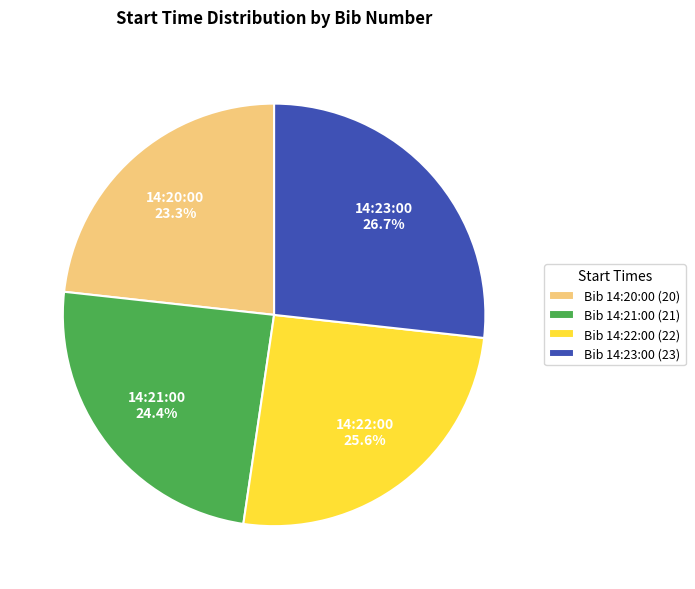

What is the ratio of the value at Bib 14:20:00 (20) to the value at Bib 14:21:00 (21)?

1.0